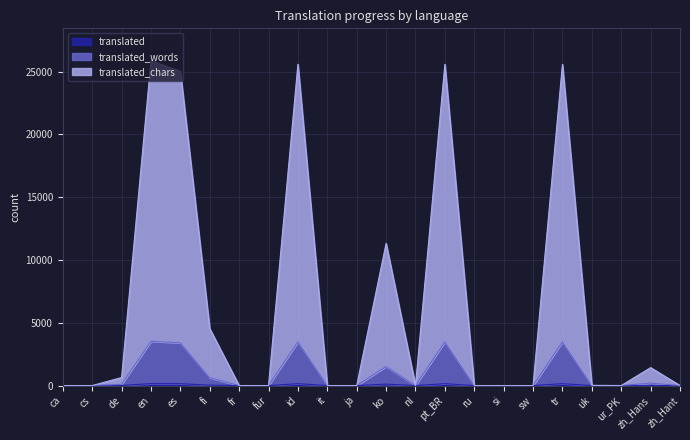

What is the difference between the maximum and minimum values in the translated_chars series?

25858